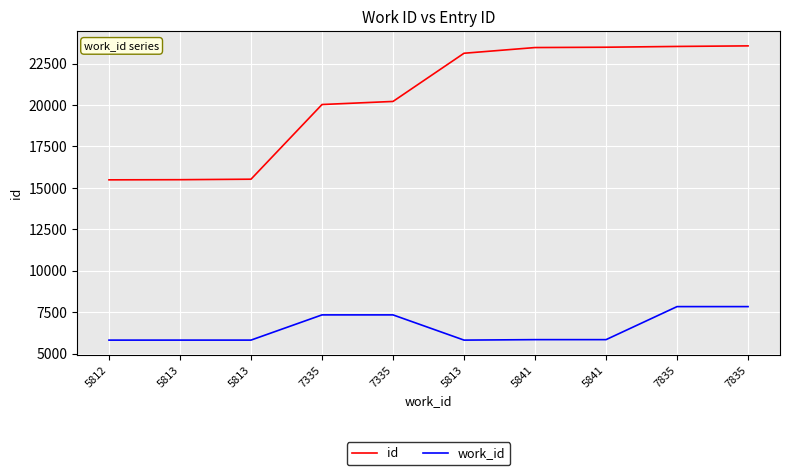

Rank the categories by work_id value from highest to lowest.

7835, 7835, 7335, 7335, 5841, 5841, 5813, 5813, 5813, 5812